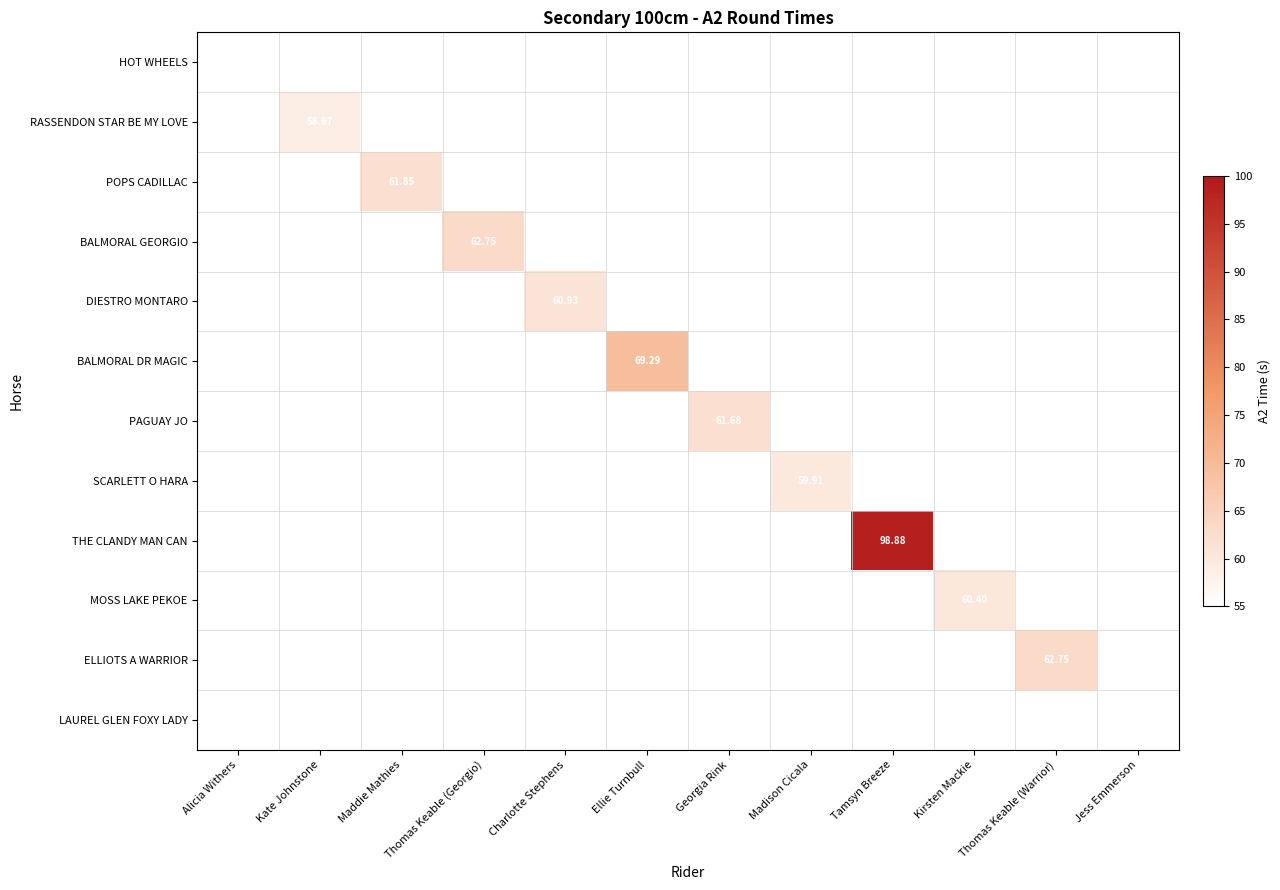

What is the smallest value displayed?

55.1